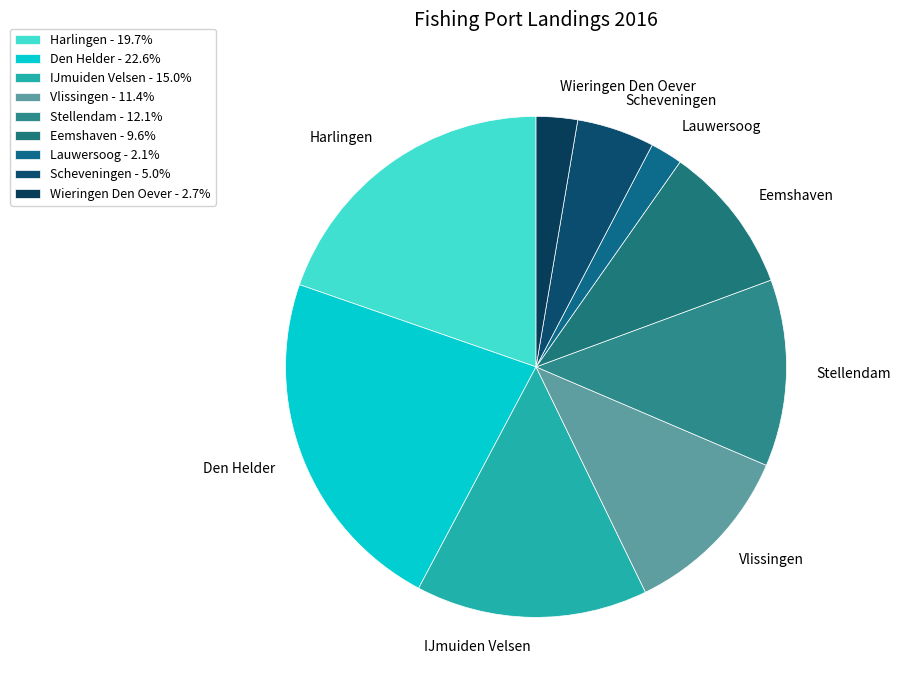

Is there a majority slice in this chart?

No